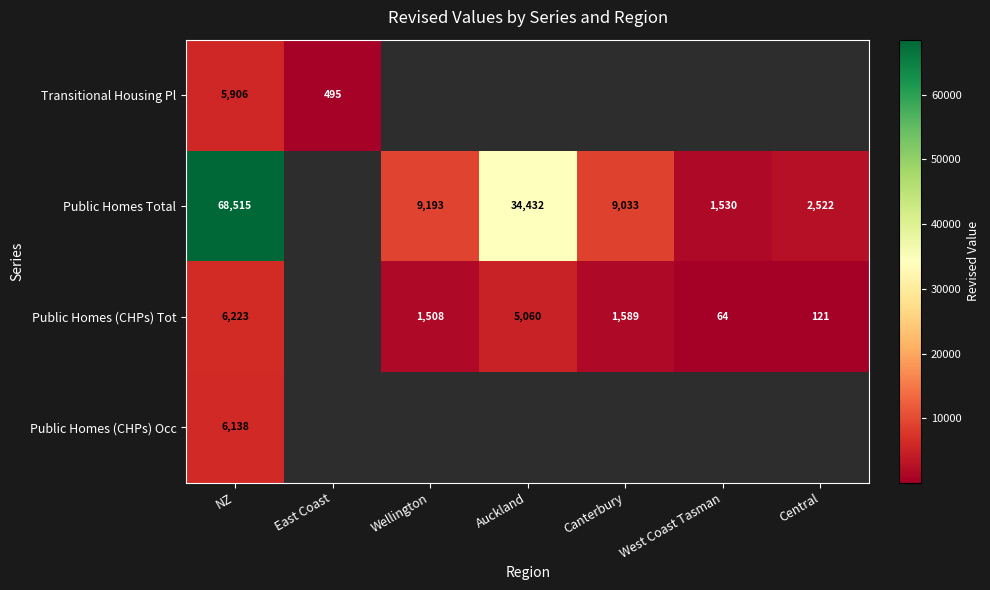

Between Canterbury and Auckland, which is larger?

Auckland